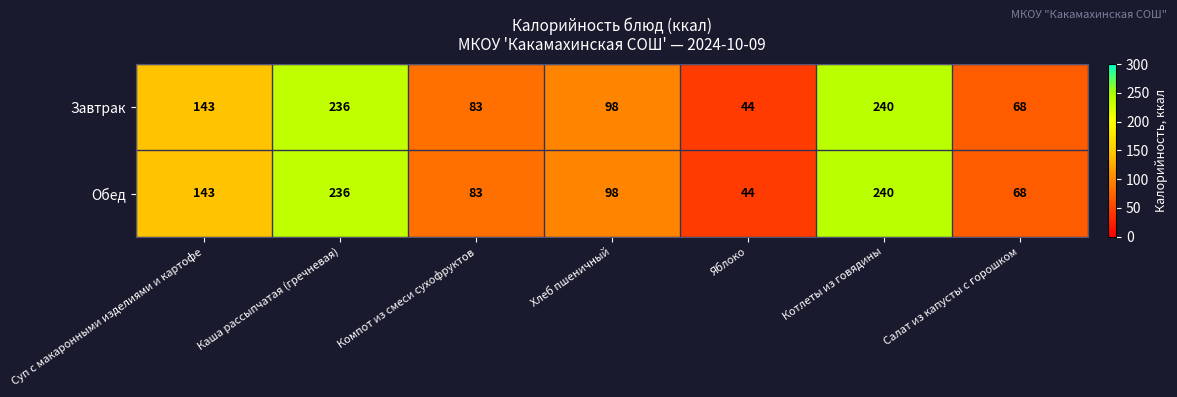

Is the value of Обед at Хлеб пшеничный greater than the value of Завтрак at Суп с макаронными изделиями и картофе?

No